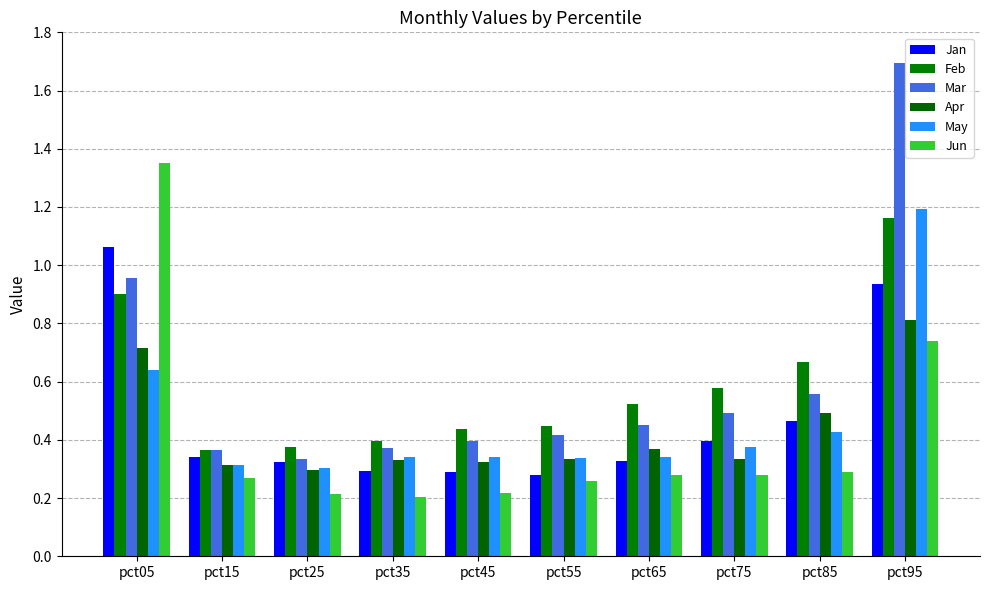

How many bars are there in each group?

6